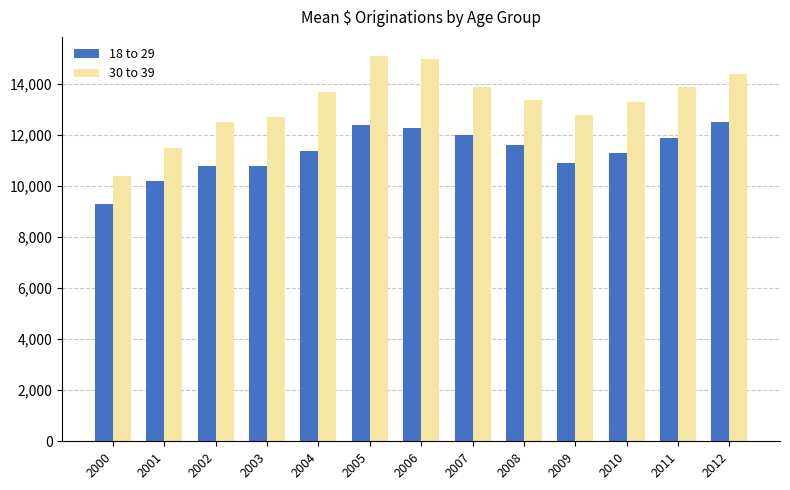

What is the difference between the 30 to 39 values at 2002 and 2003?

200